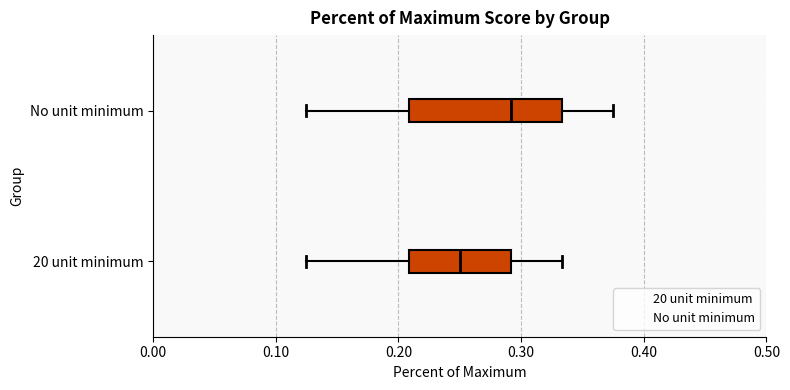

Comparing the boxes themselves (not the whiskers), which one is the widest?

No unit minimum